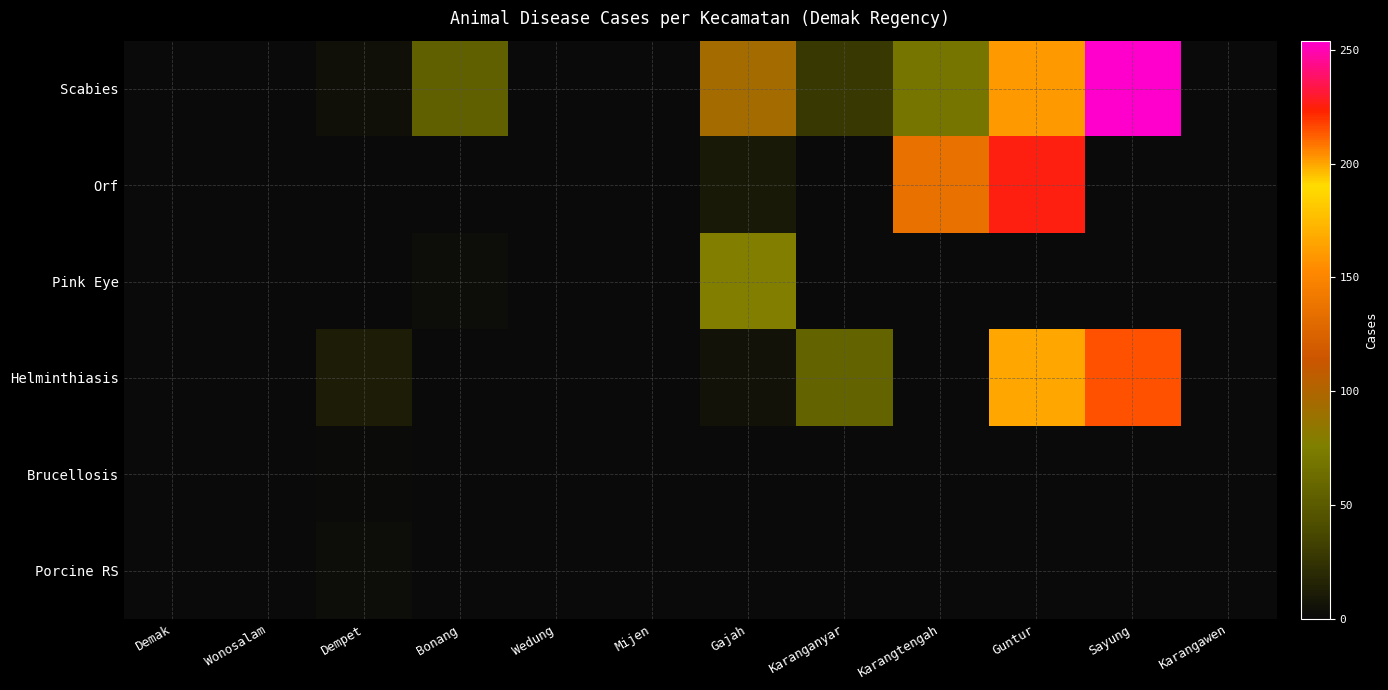

Which series has the largest range (max minus min)?

Scabies